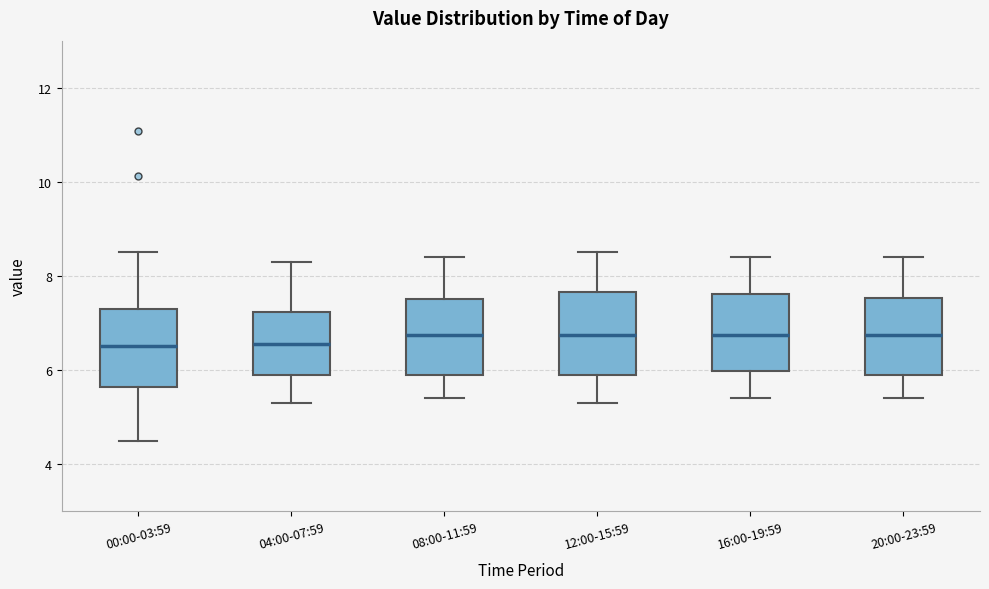

Where does the median line of the box for 12:00-15:59 sit on the y-axis? The values are not printed on the chart, so give them approximately, as read against the axis.

6.8